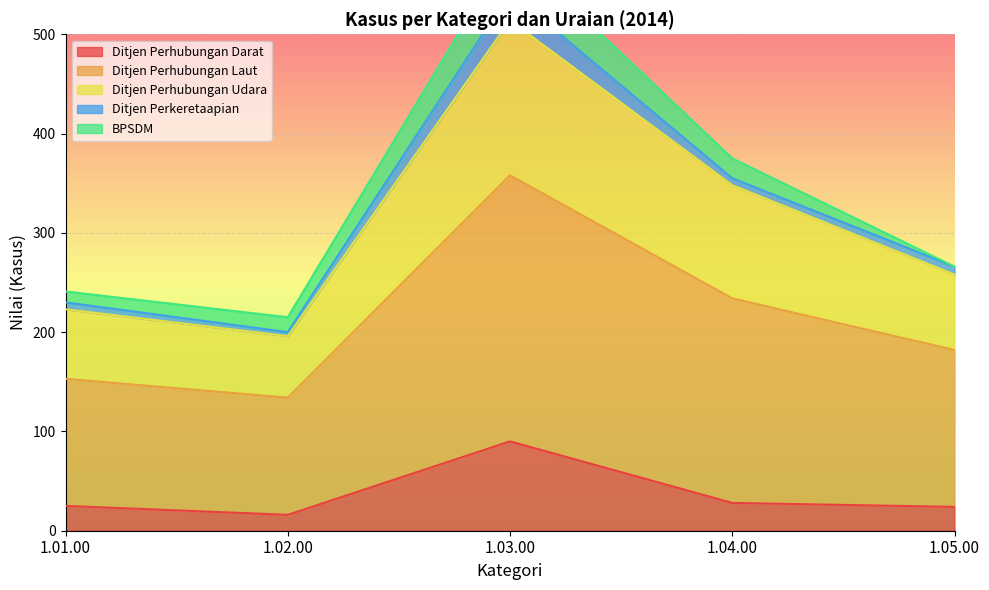

The Ditjen Perhubungan Darat series shows 25 at 1.01.00. True or false?

True